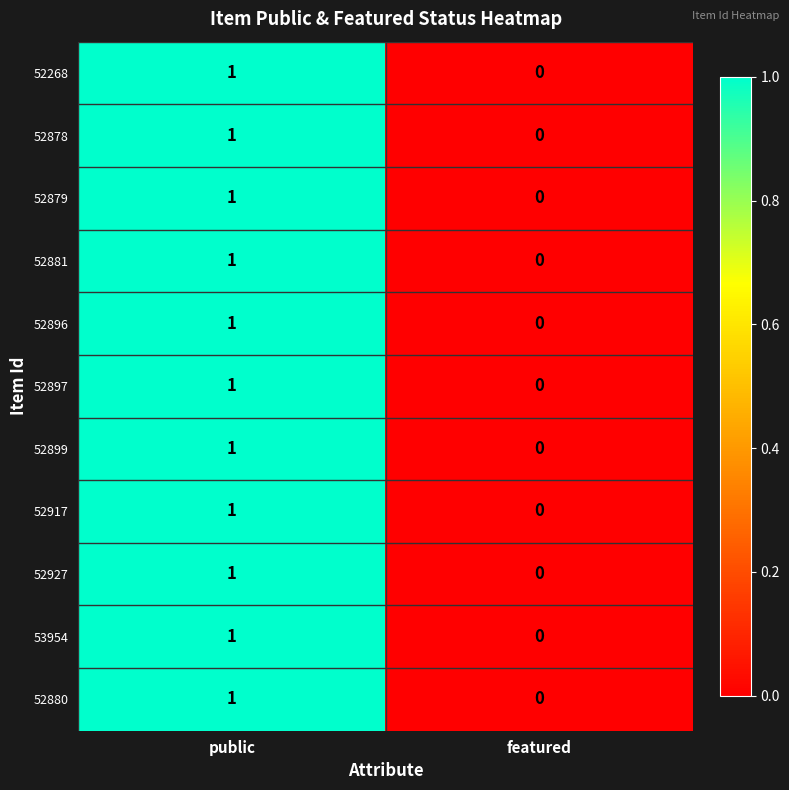

At which label is 52879 closest to 0?

featured